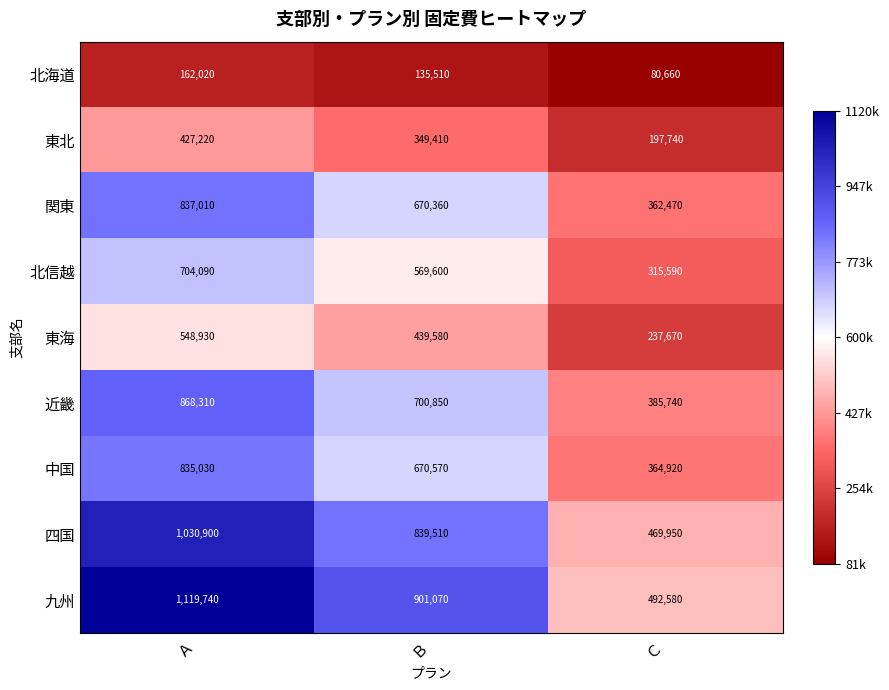

Reading right to left, what are all the values shown in this chart?

北海道: Ｃ=80660	Ｂ=135510	Ａ=162020
東北: Ｃ=197740	Ｂ=349410	Ａ=427220
関東: Ｃ=362470	Ｂ=670360	Ａ=837010
北信越: Ｃ=315590	Ｂ=569600	Ａ=704090
東海: Ｃ=237670	Ｂ=439580	Ａ=548930
近畿: Ｃ=385740	Ｂ=700850	Ａ=868310
中国: Ｃ=364920	Ｂ=670570	Ａ=835030
四国: Ｃ=469950	Ｂ=839510	Ａ=1030900
九州: Ｃ=492580	Ｂ=901070	Ａ=1119740